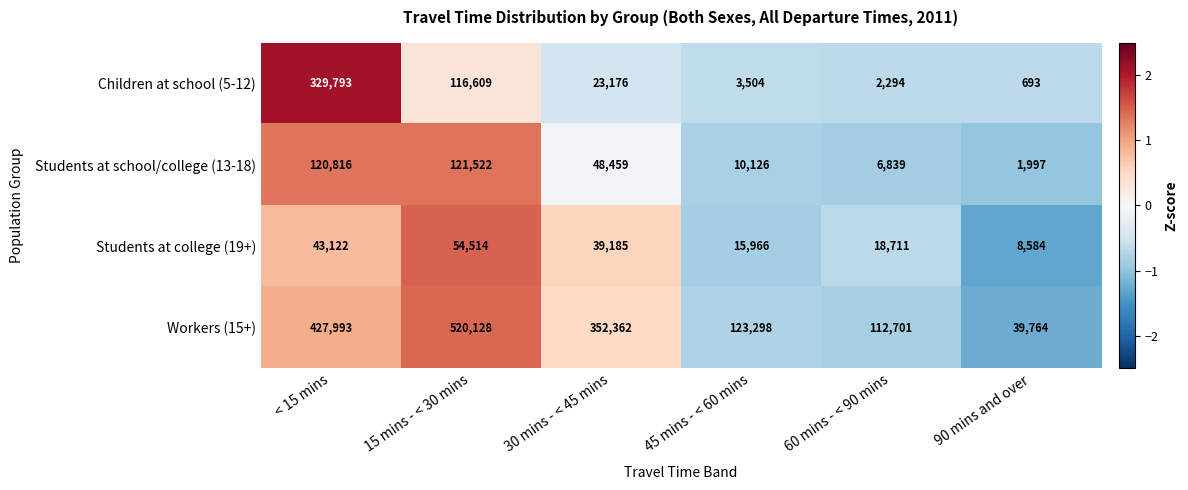

Between < 15 mins and 30 mins - < 45 mins, which series saw the biggest shift?

Children at school (5-12)